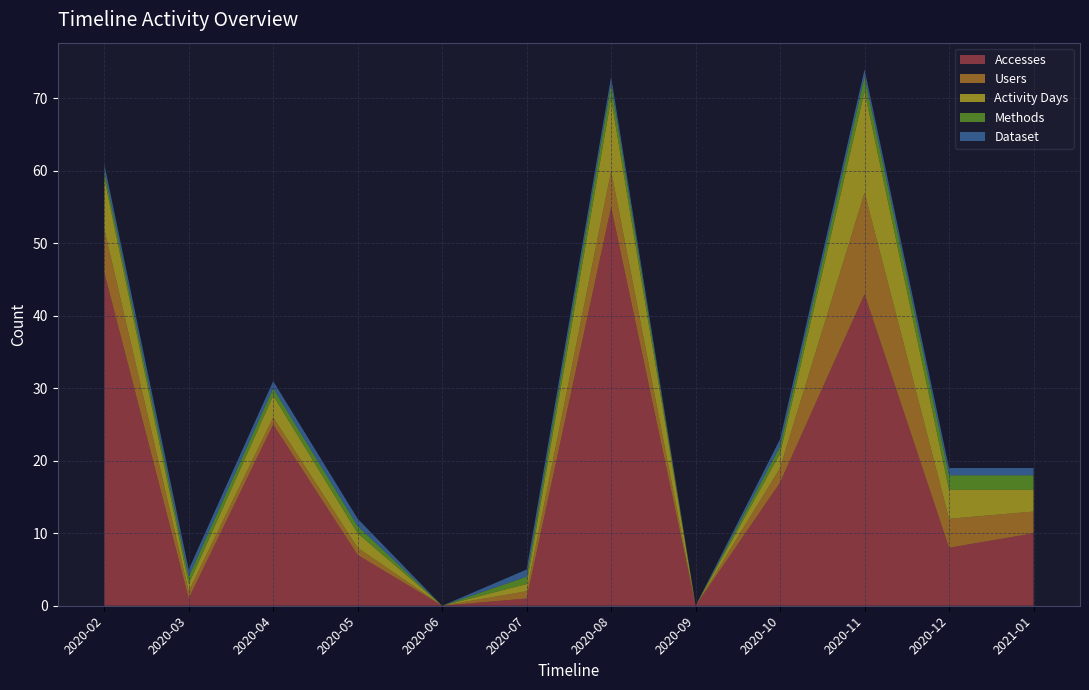

Reading left to right, transcribe all the data shown in this chart.

Accesses: 2020-02=46	2020-03=1	2020-04=25	2020-05=7	2020-06=0	2020-07=1	2020-08=55	2020-09=0	2020-10=17	2020-11=43	2020-12=8	2021-01=10
Users: 2020-02=6	2020-03=1	2020-04=1	2020-05=1	2020-06=0	2020-07=1	2020-08=5	2020-09=0	2020-10=2	2020-11=14	2020-12=4	2021-01=3
Activity Days: 2020-02=7	2020-03=1	2020-04=3	2020-05=2	2020-06=0	2020-07=1	2020-08=10	2020-09=0	2020-10=2	2020-11=14	2020-12=4	2021-01=3
Methods: 2020-02=1	2020-03=1	2020-04=1	2020-05=1	2020-06=0	2020-07=1	2020-08=2	2020-09=0	2020-10=1	2020-11=2	2020-12=2	2021-01=2
Dataset: 2020-02=1	2020-03=1	2020-04=1	2020-05=1	2020-06=0	2020-07=1	2020-08=1	2020-09=0	2020-10=1	2020-11=1	2020-12=1	2021-01=1